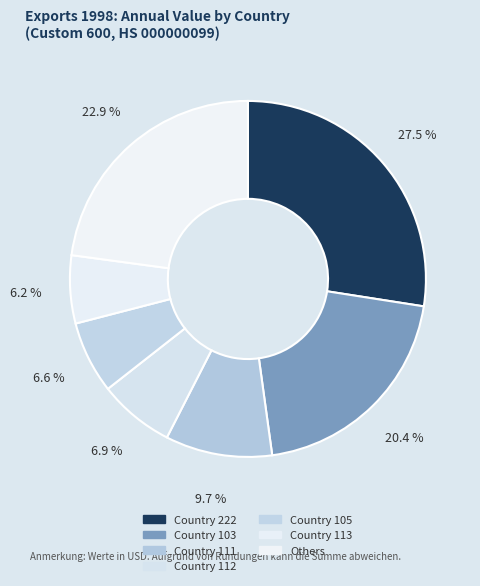

How many segments does this pie chart have?

7